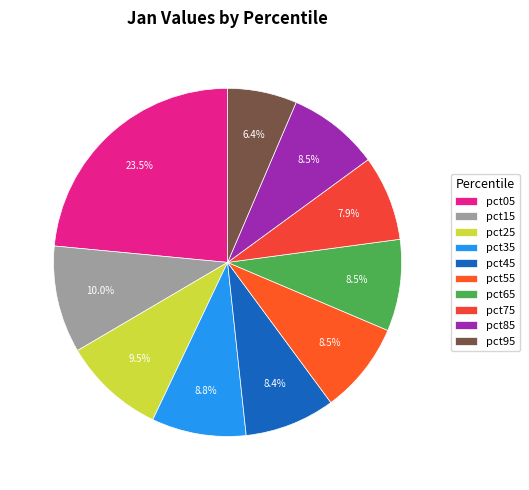

What is the smallest slice in the pie chart?

pct95